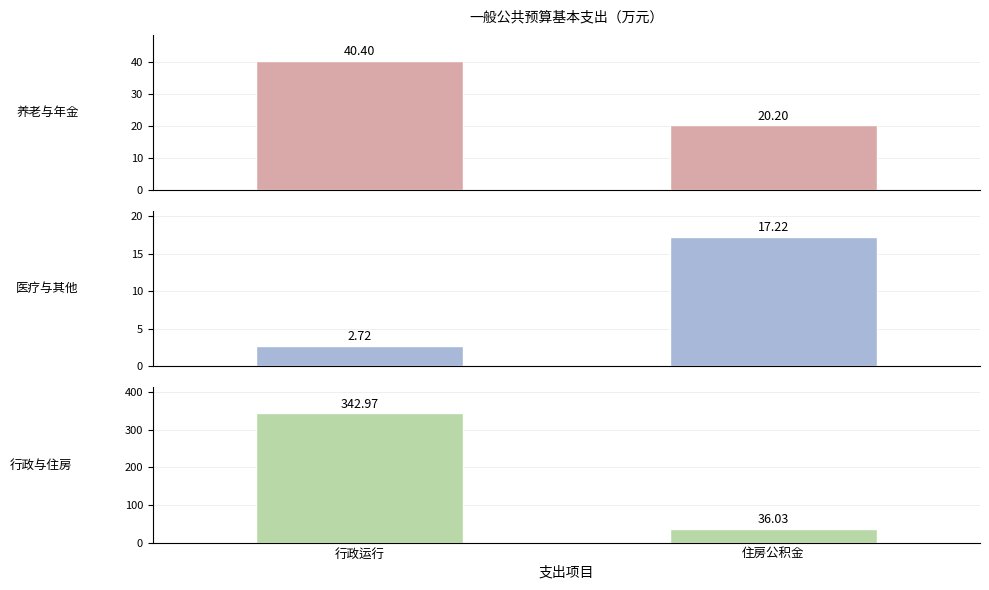

Count the number of data series in this chart.

3